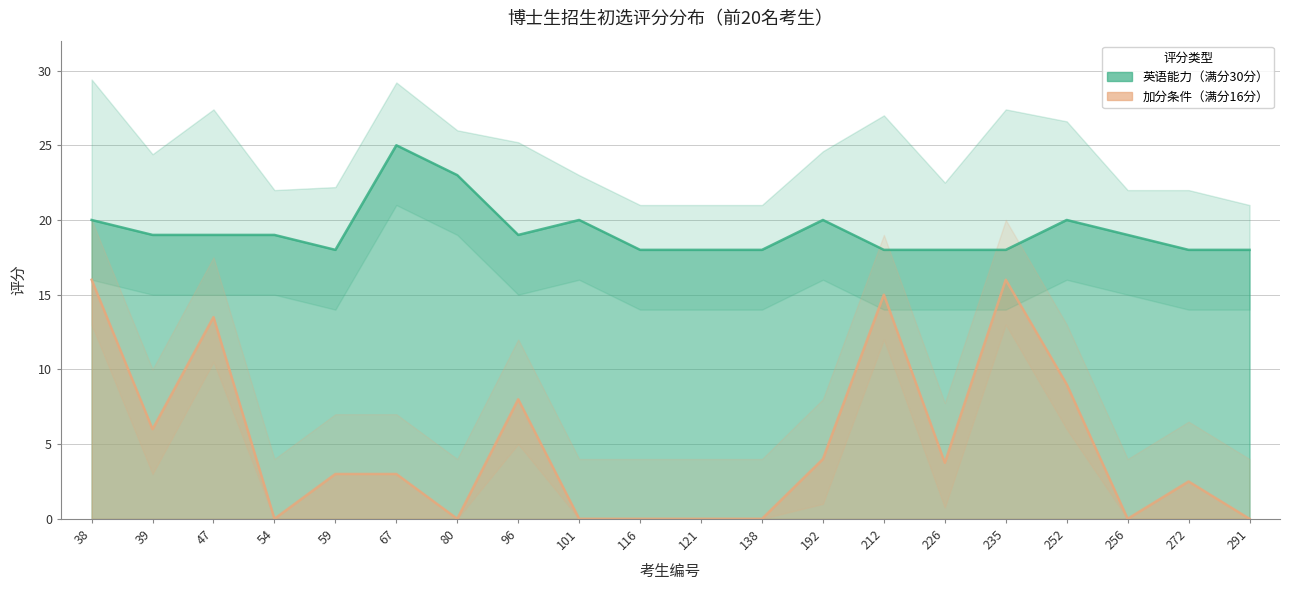

Which series has the widest spread of values?

加分条件（满分16分）